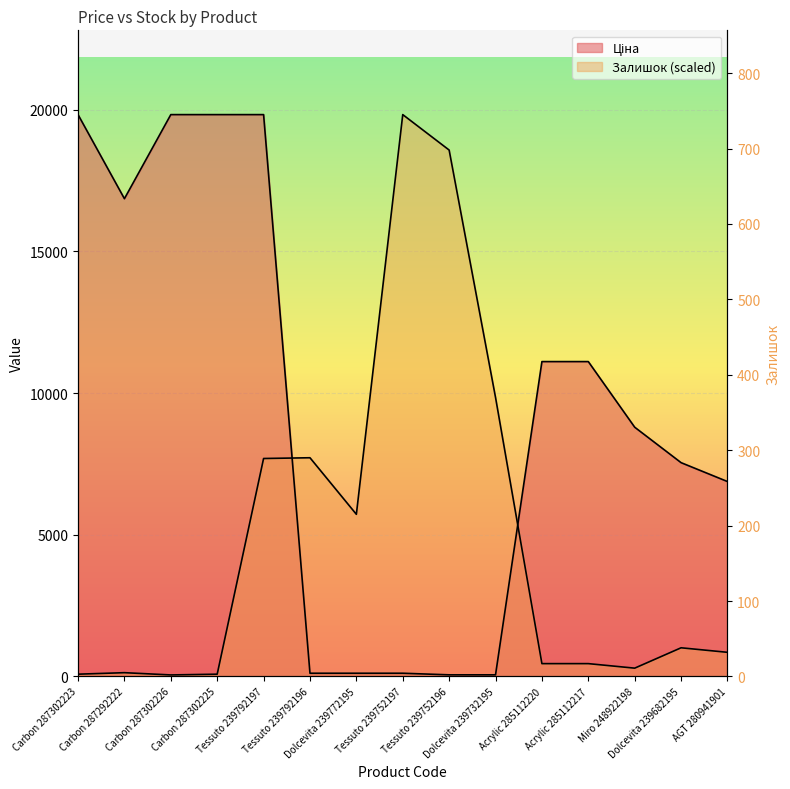

What is the total value across all series at Carbon 287302226?

19884.3